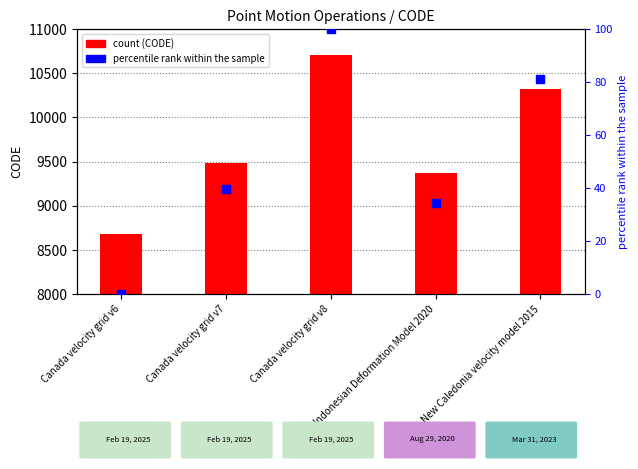

Which series reaches the minimum Y coordinate?

percentile rank within the sample